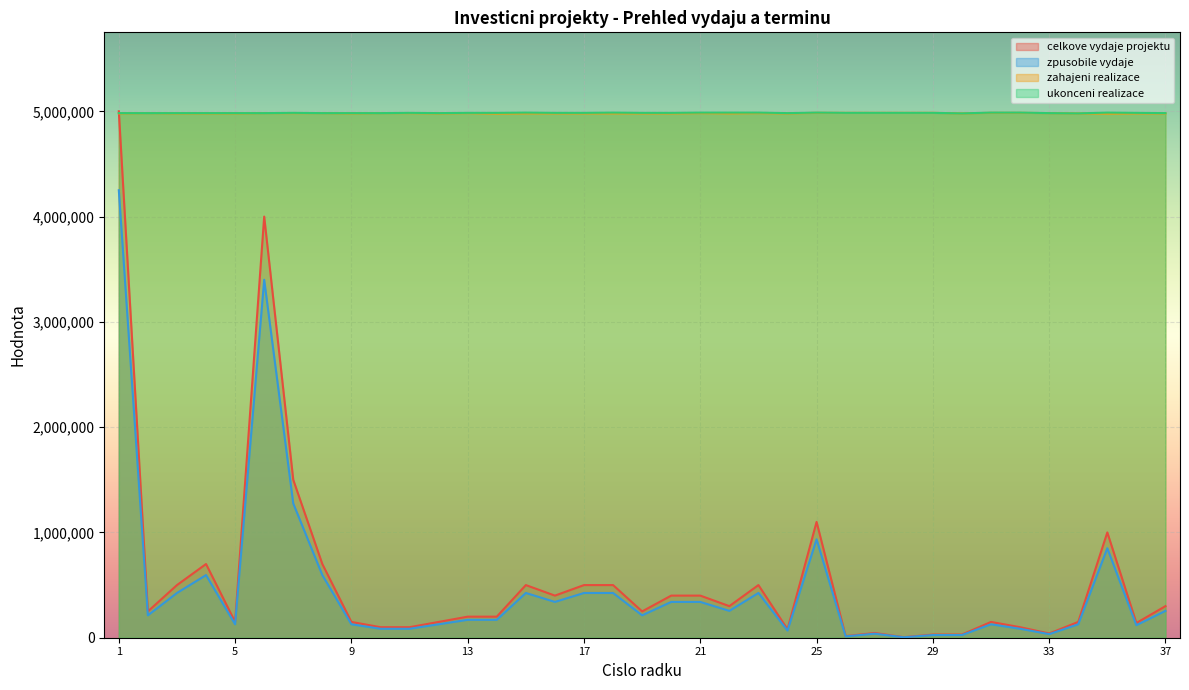

Where does the zahajeni realizace series first go above 4980295?

1